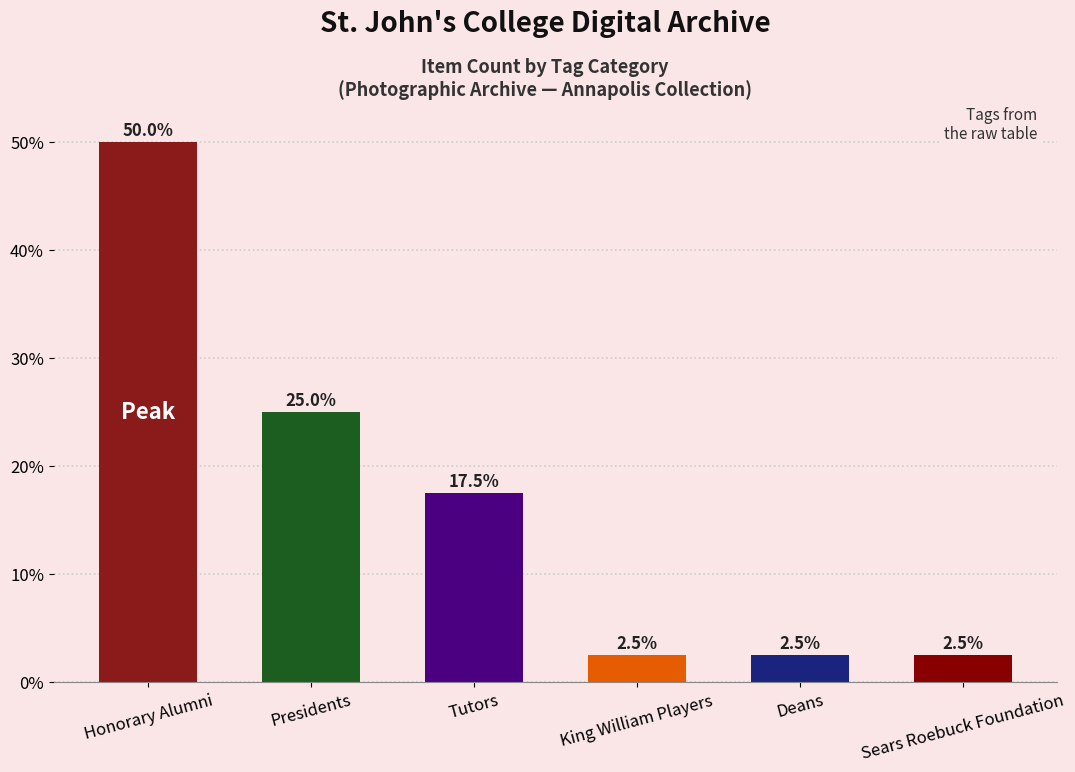

The chart shows a value of 31.5 at Tutors. True or false?

False